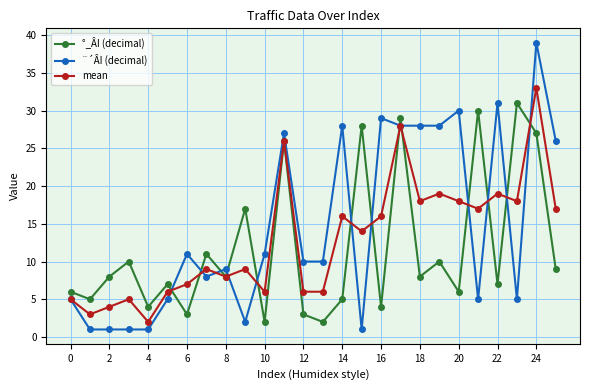

What is the maximum value for °_ÂI (decimal)?

31